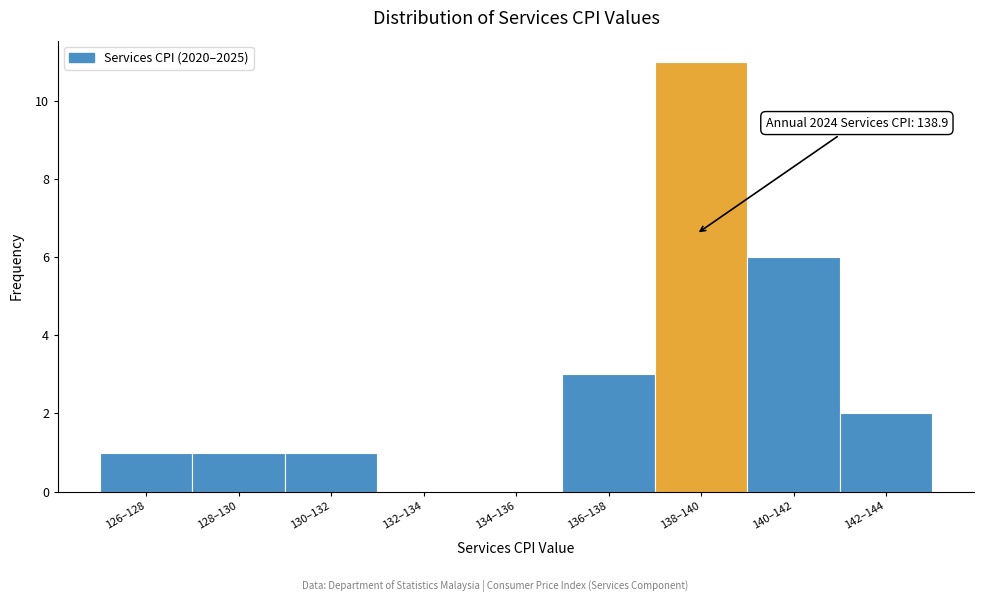

Reading left to right, extract all data points from this chart.

126–128=1	128–130=1	130–132=1	132–134=0	134–136=0	136–138=3	138–140=11	140–142=6	142–144=2